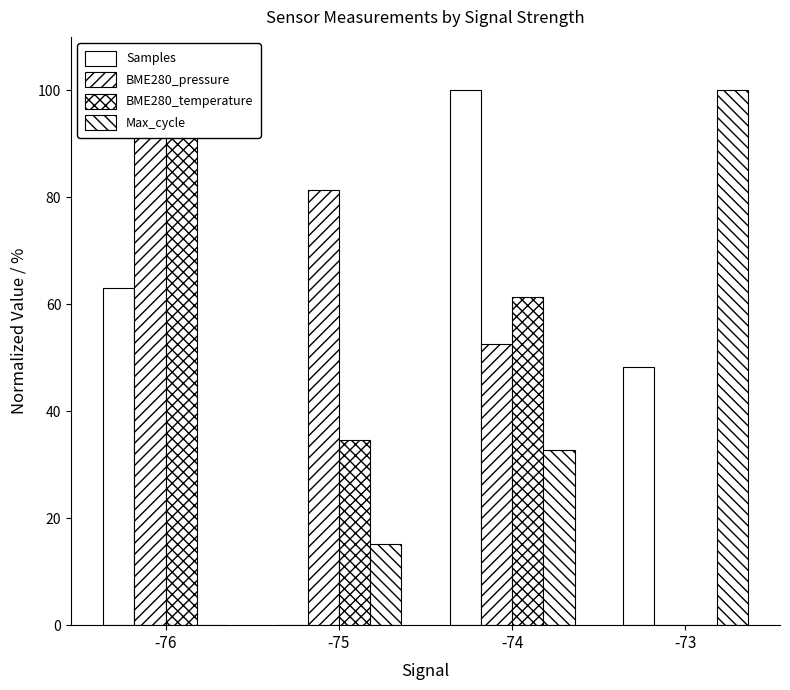

At which category is the sum across all series the highest?

-76